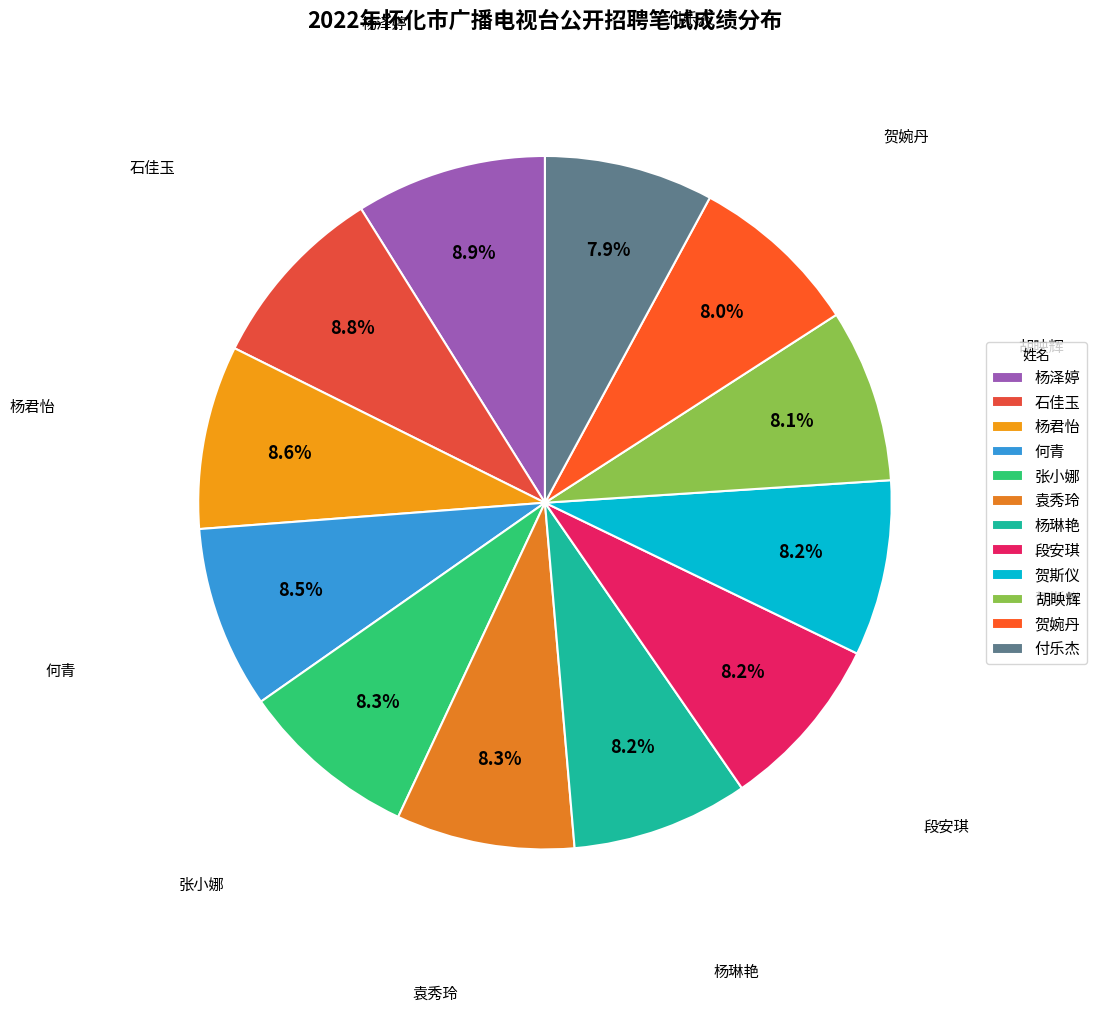

Is 付乐杰 the majority of the pie?

No